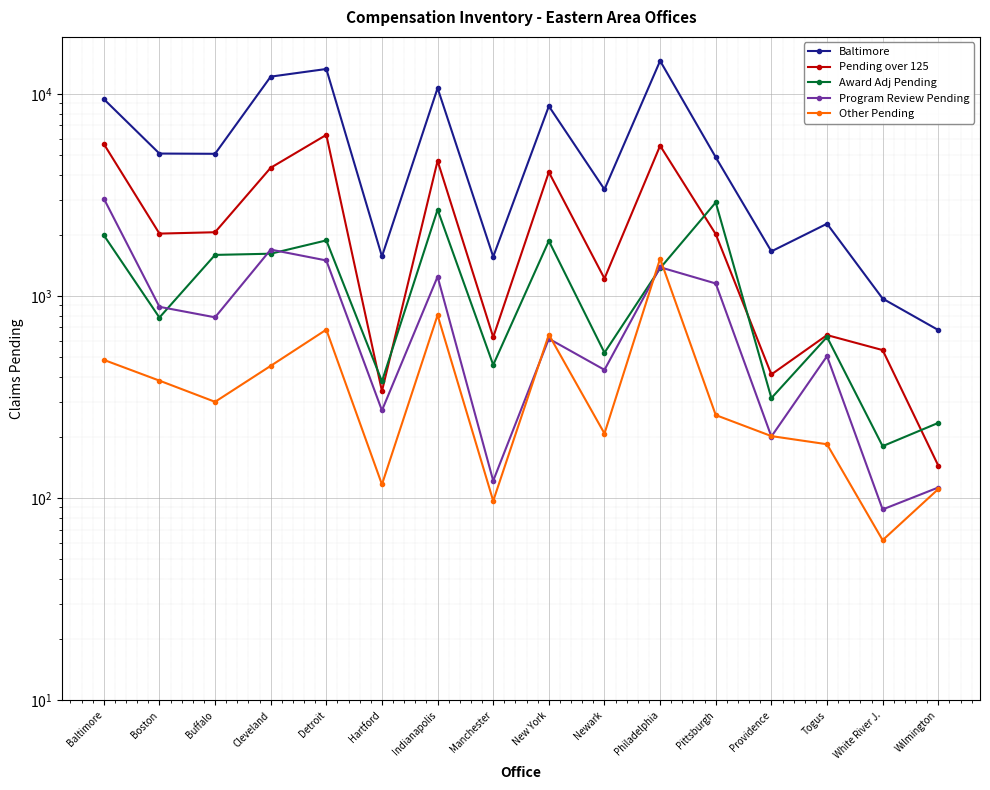

How many intersections are there between Program Review Pending and Award Adj Pending?

5